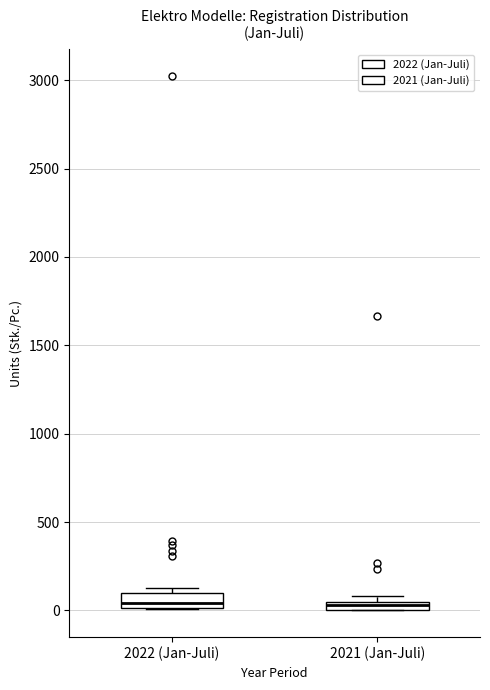

Where is the upper edge of the box for 2021 (Jan-Juli) on the y-axis? The values are not printed on the chart, so give them approximately, as read against the axis.

50